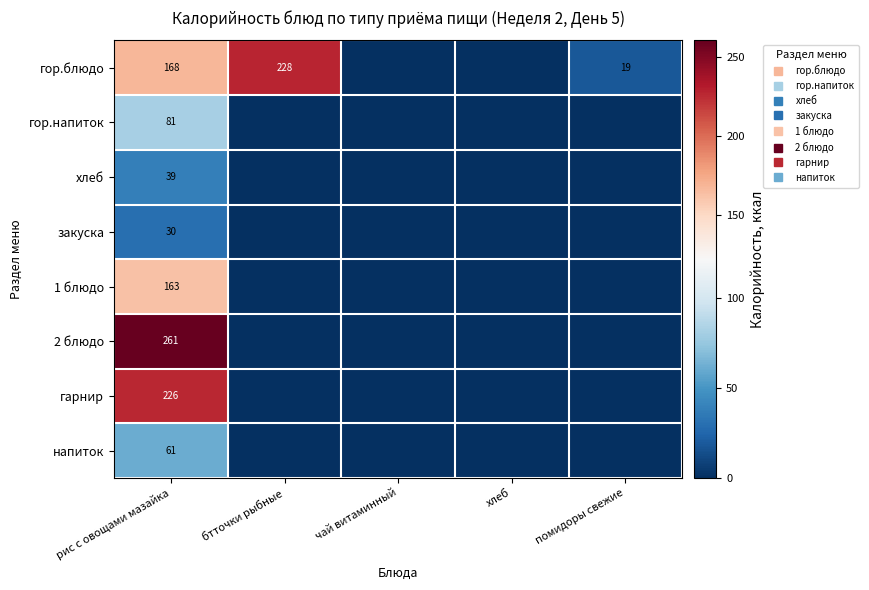

Is it true that гарнир equals 0.0 at хлеб?

True